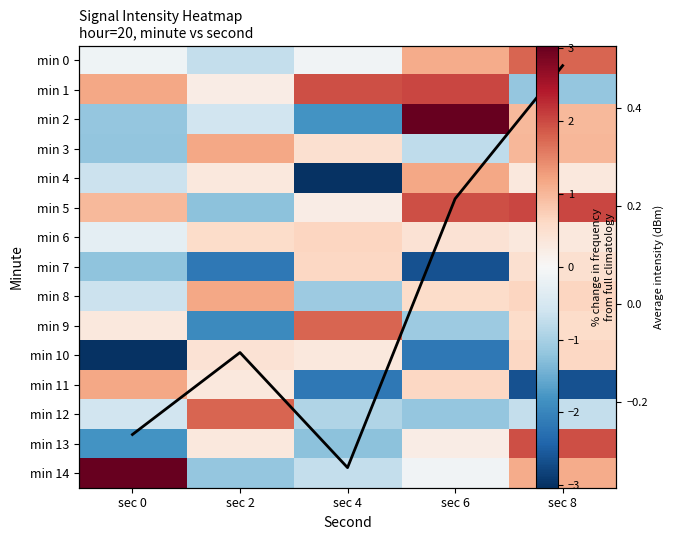

Rank the series by their maximum value, from highest to lowest.

min 2, min 14, min 1, min 5, min 13, min 9, min 0, min 12, min 3, min 4, min 11, min 8, min 6, min 7, min 10, Mean intensity